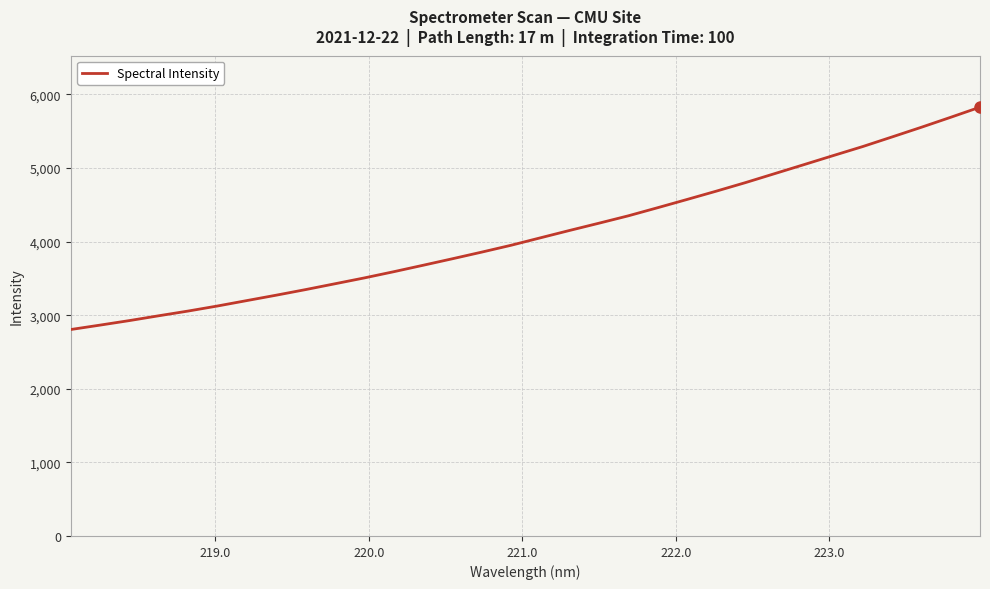

What is the maximum value shown in the chart?

5827.3